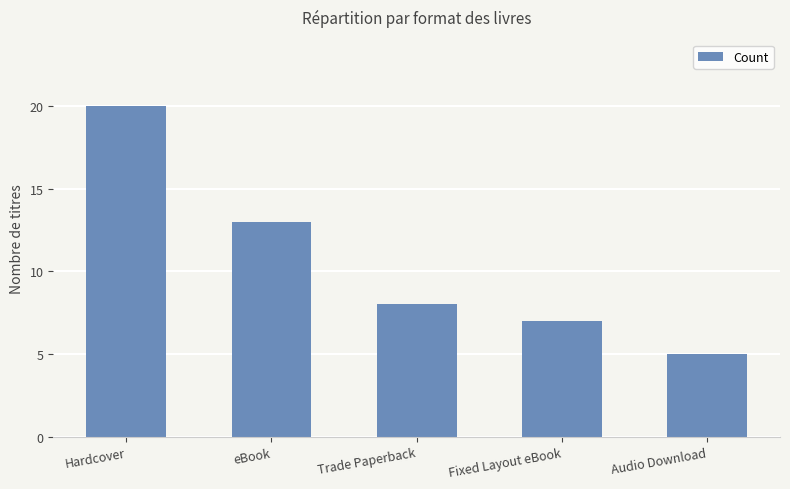

The value at Hardcover is 36. True or false?

False